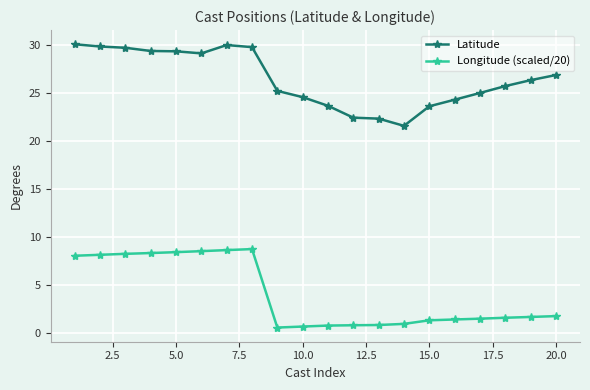

How many distinct data groups are displayed?

2